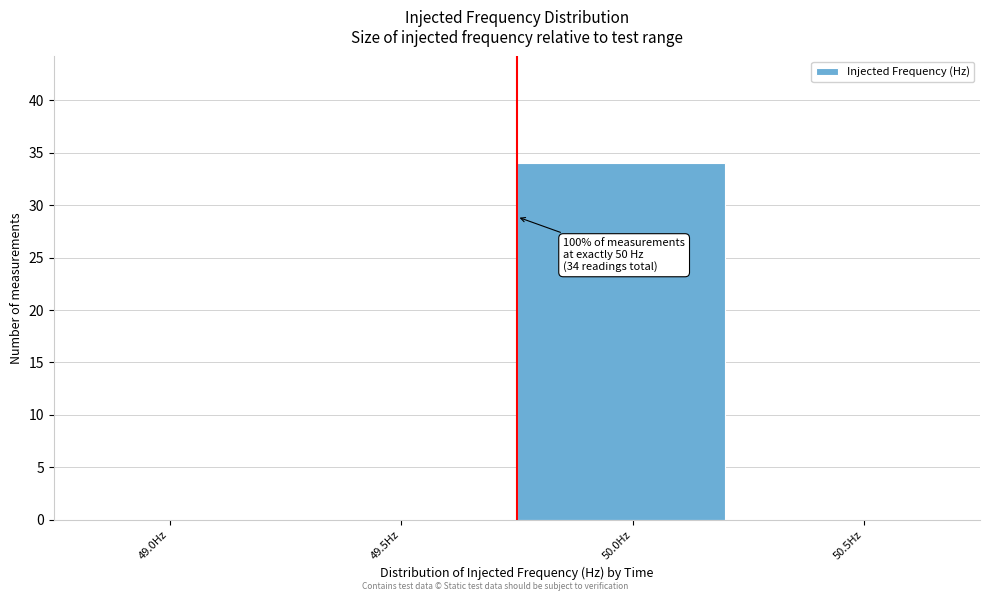

Reading right to left, what are all the values shown in this chart?

50.5Hz=0	50.0Hz=34	49.5Hz=0	49.0Hz=0